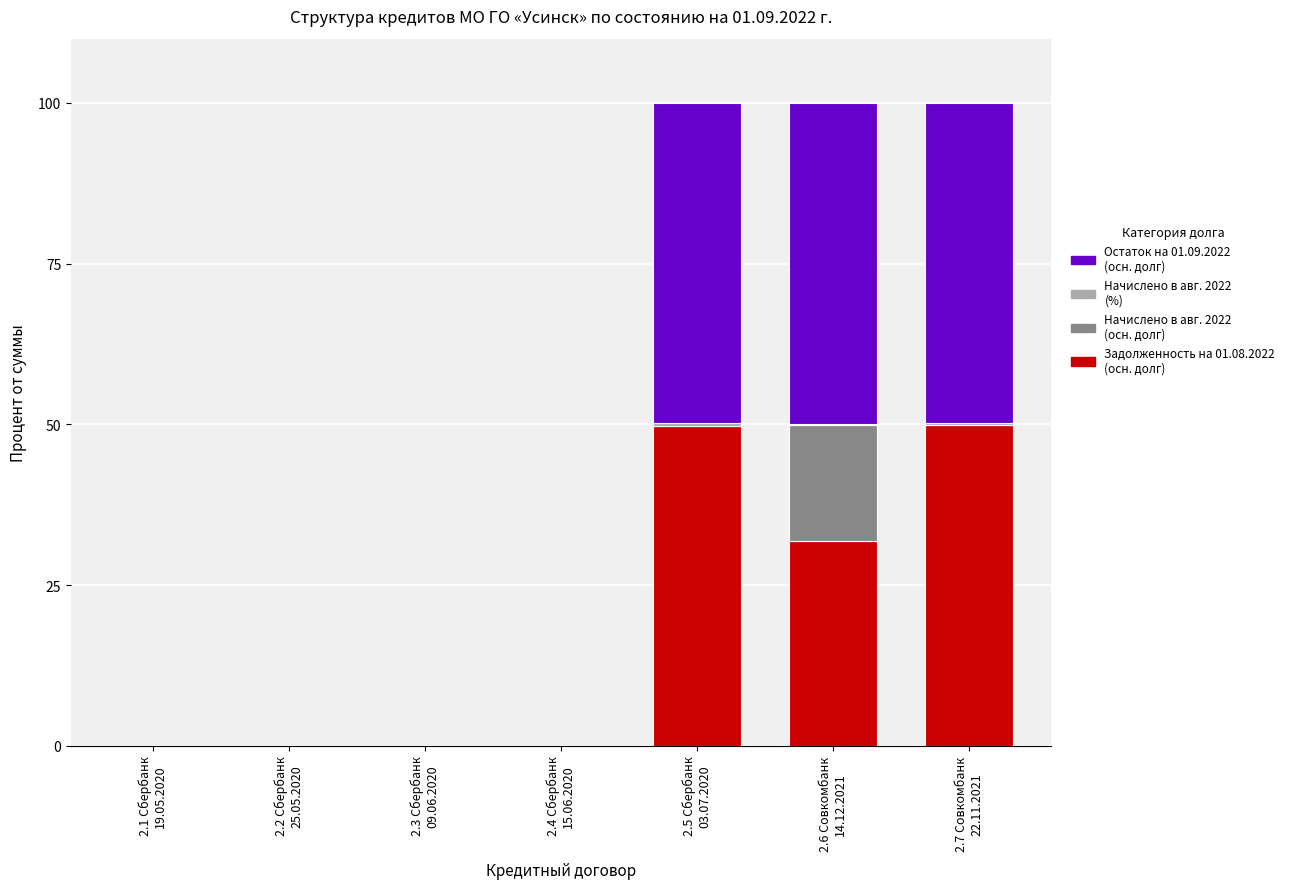

What position from the left is 2.7 Совкомбанк
22.11.2021?

7